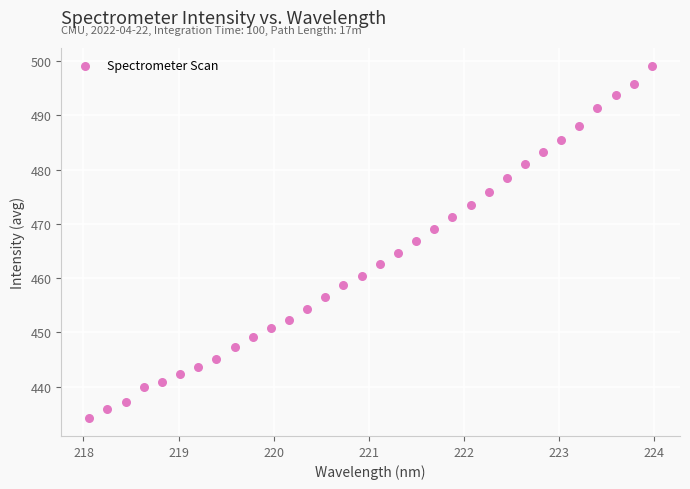

What is the range of Y values (max minus min)?

65.0